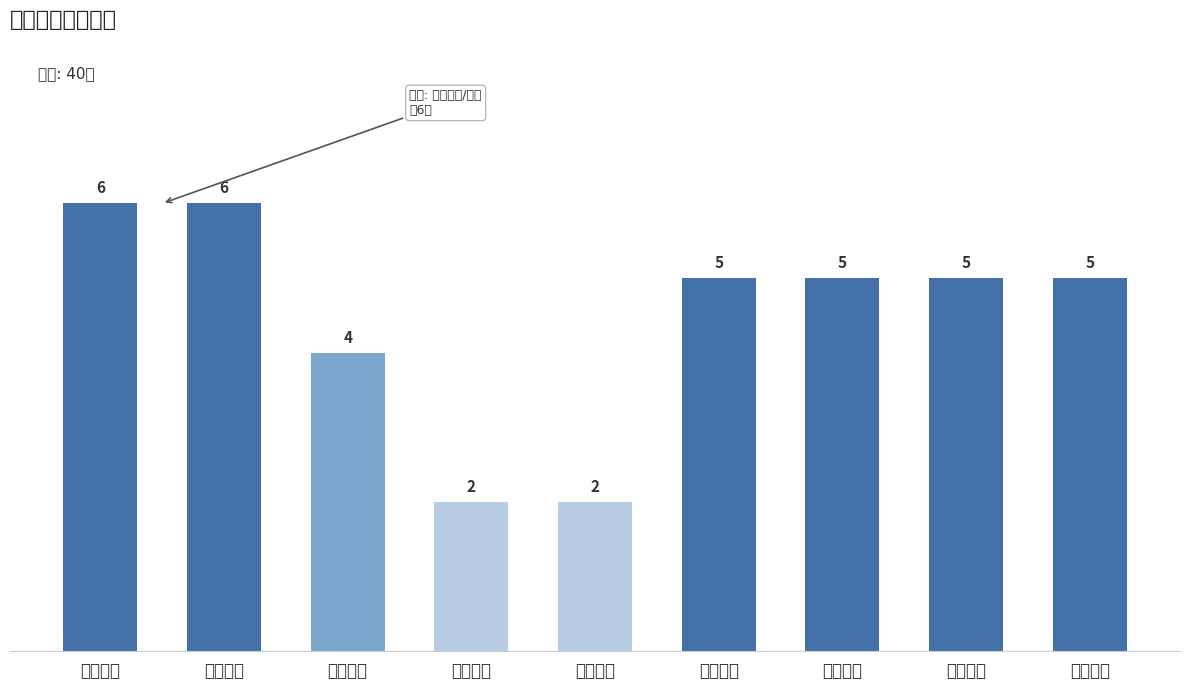

What is the approximate value at 高中政治?

5